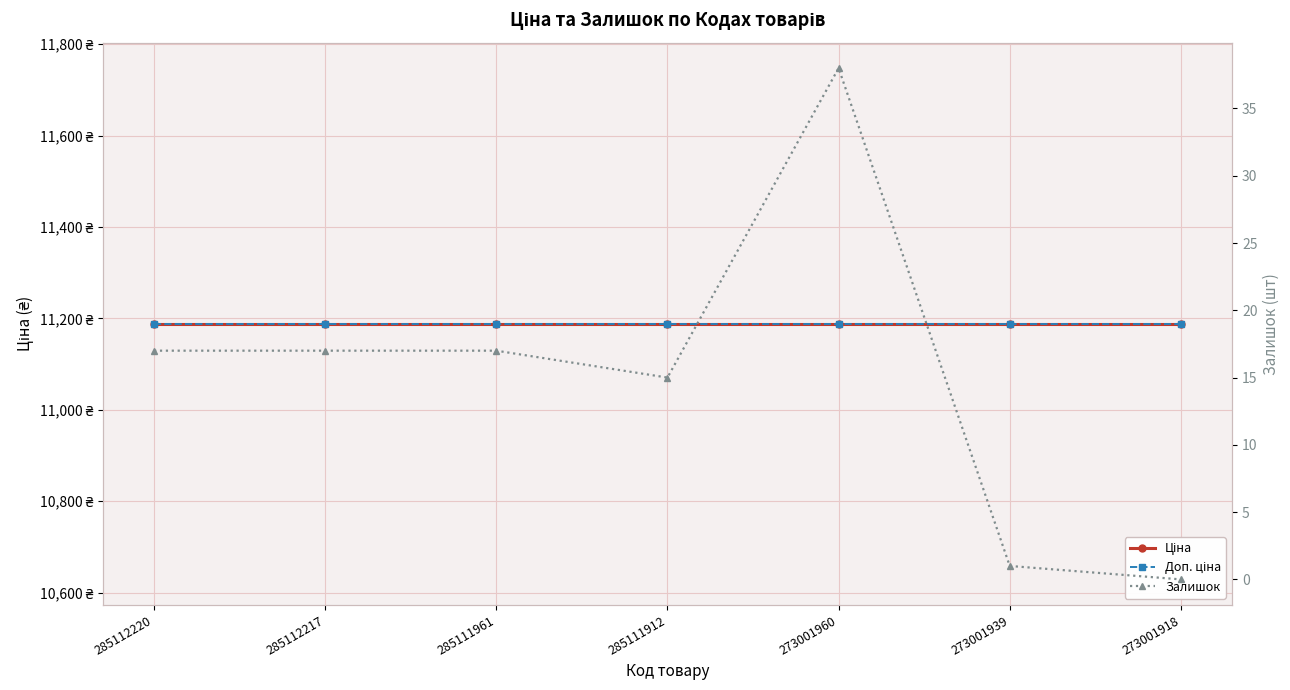

Reading right to left, transcribe all the data shown in this chart.

Ціна: 11188.2	11188.2	11188.2	11188.2	11188.2	11188.2	11188.2
Доп. ціна: 11188.2	11188.2	11188.2	11188.2	11188.2	11188.2	11188.2
Залишок: 0.0	1.0	38.0	15.0	17.0	17.0	17.0